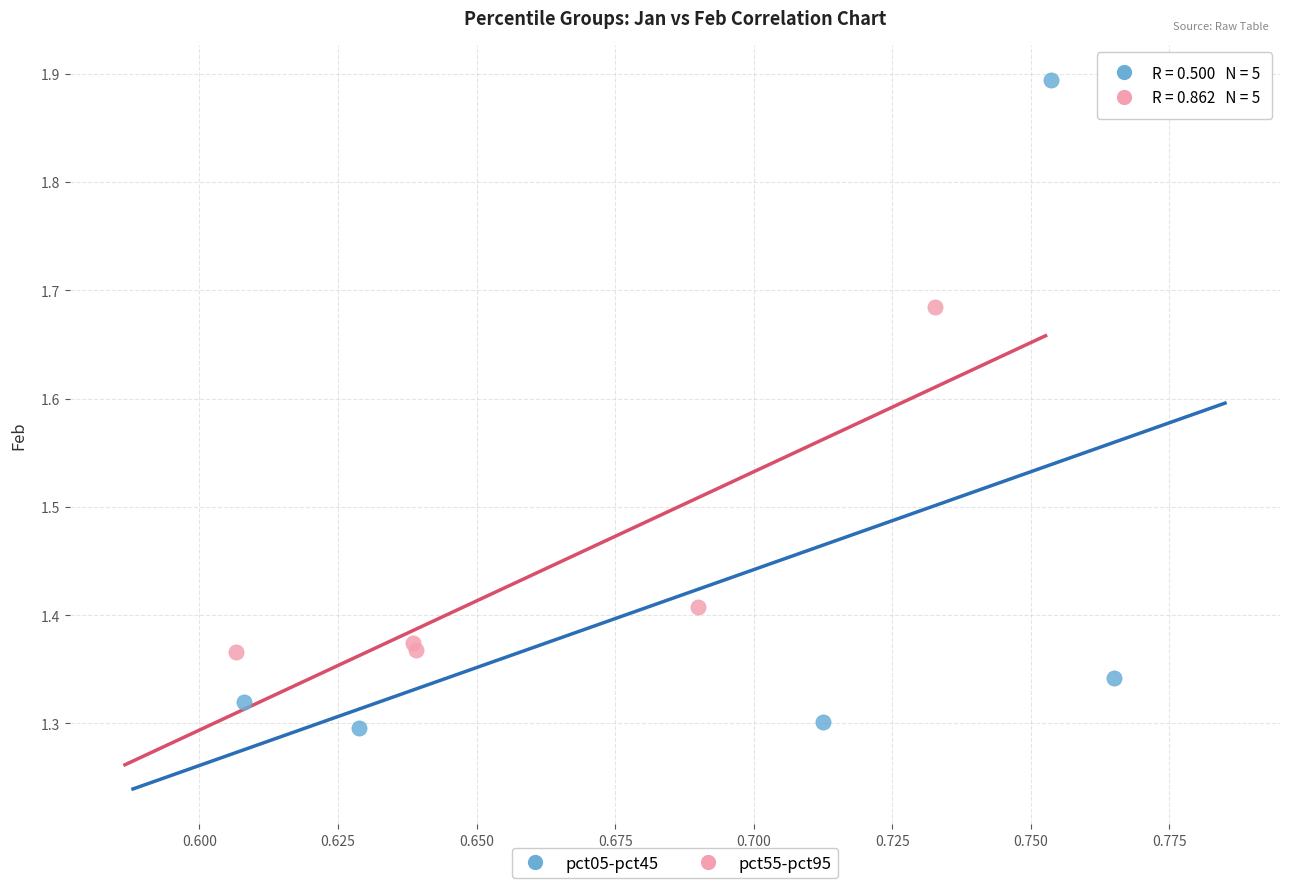

What are all the series names shown in the legend?

pct05-pct45, pct55-pct95